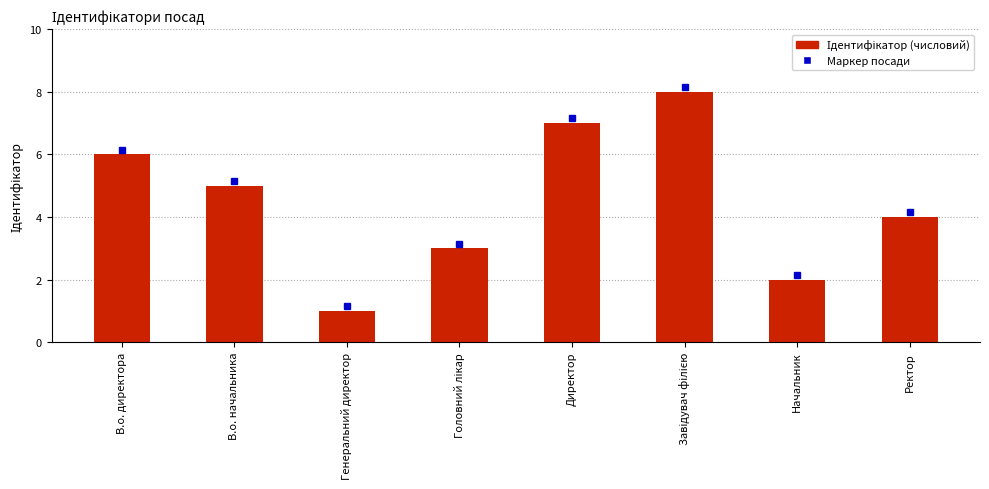

At which label is the value closest to 4?

Ректор